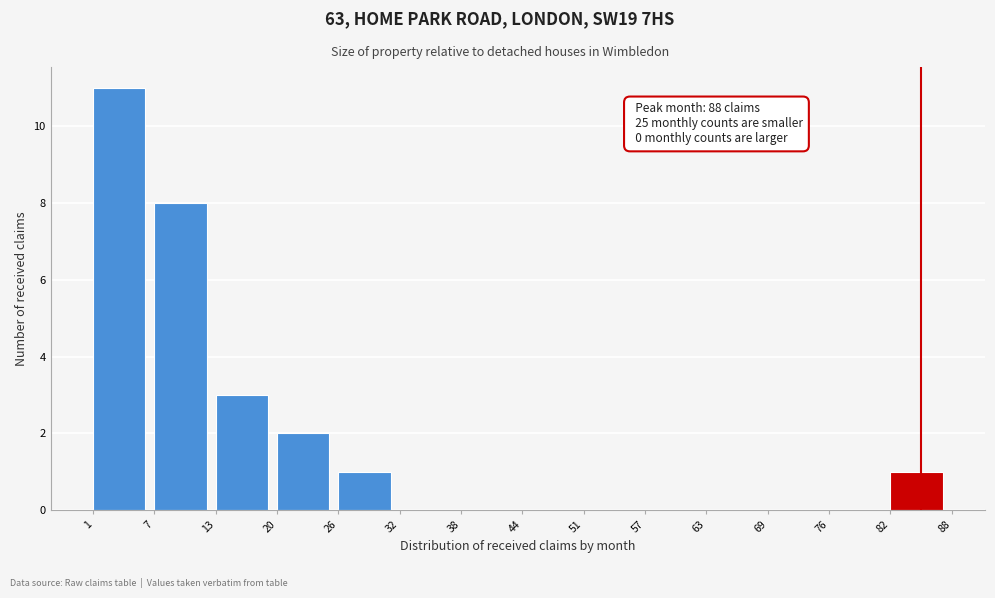

Which range on the x-axis has the tallest bar?

1 to 7